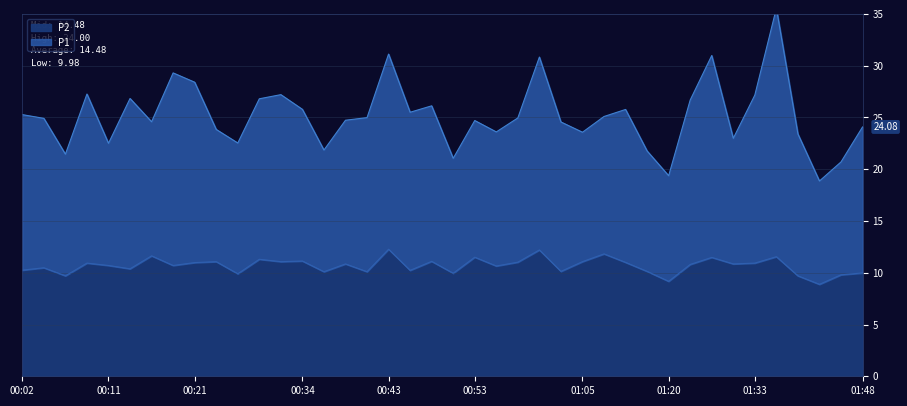

Which series has the largest total across all categories?

P1